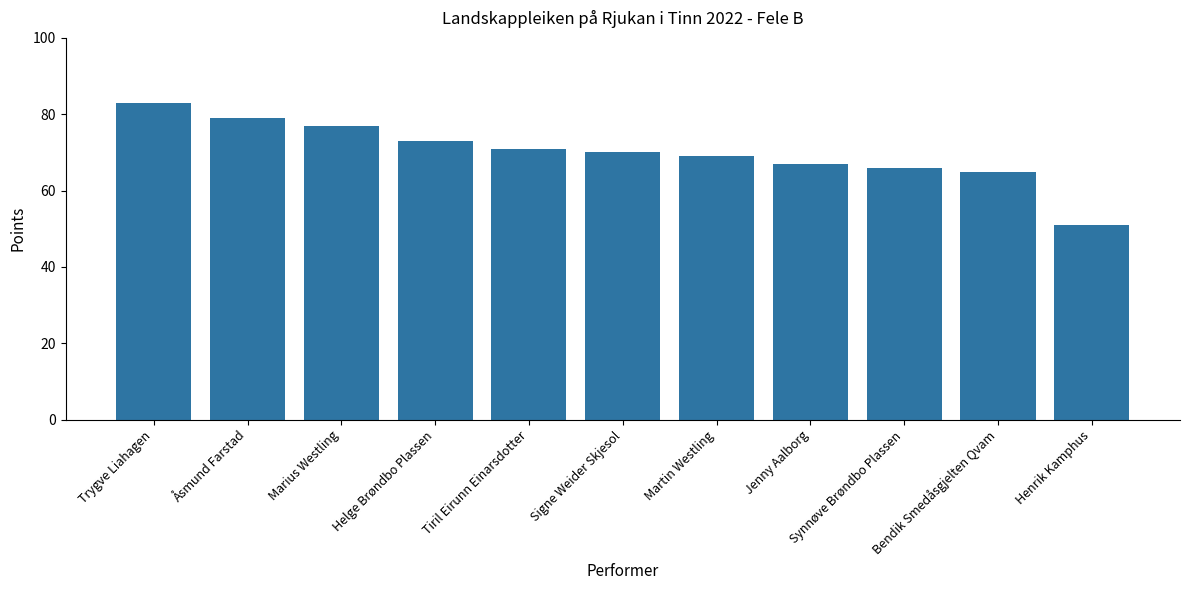

What is the difference between the values at Marius Westling and Helge Brøndbo Plassen?

4